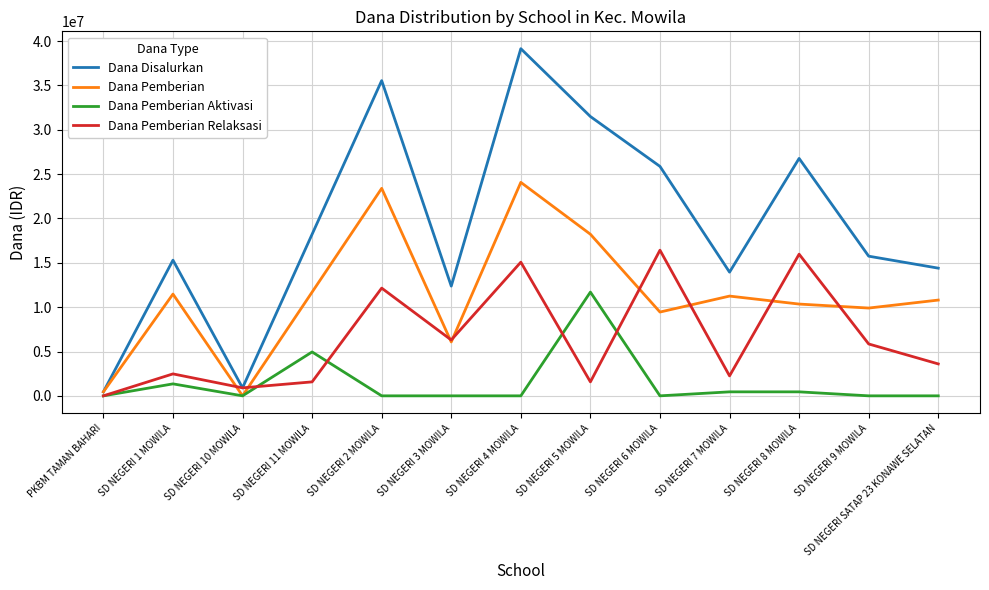

Which series has the largest total across all categories?

Dana Disalurkan